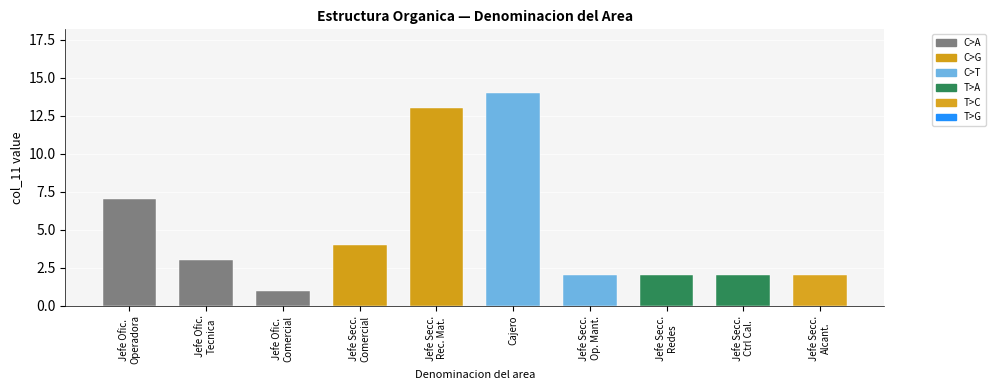

Is it true that col_1_values equals 2 at 9?

True